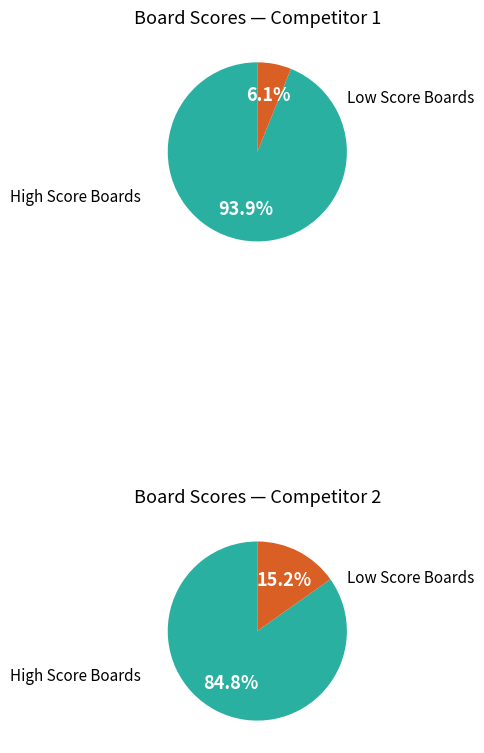

The 1 slice represents 22% of the pie. True or false?

False